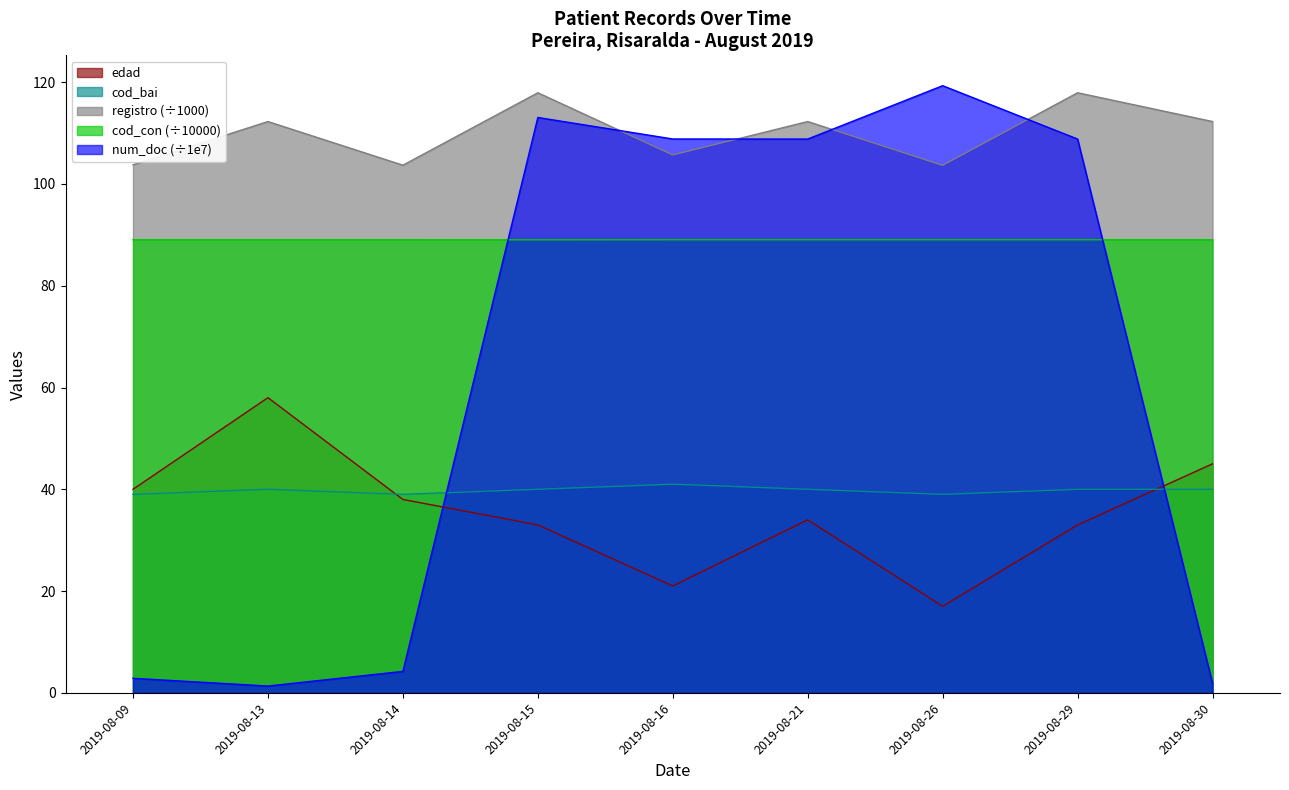

What is the value of the registro point at the 7th from the left?

103.6